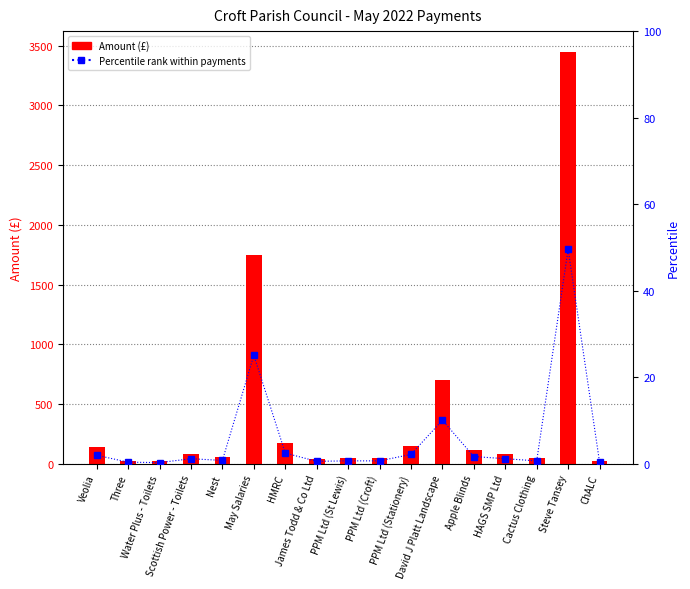

What is the lowest value of the Percentile rank within payments series?

0.3